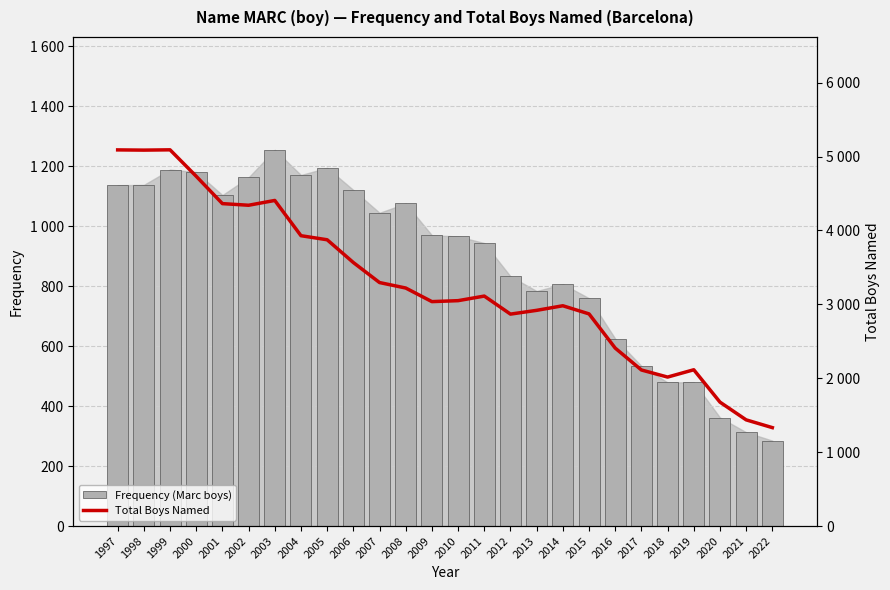

What is the value of the Frequency (Marc boys) bar at the 21st from the left?

534